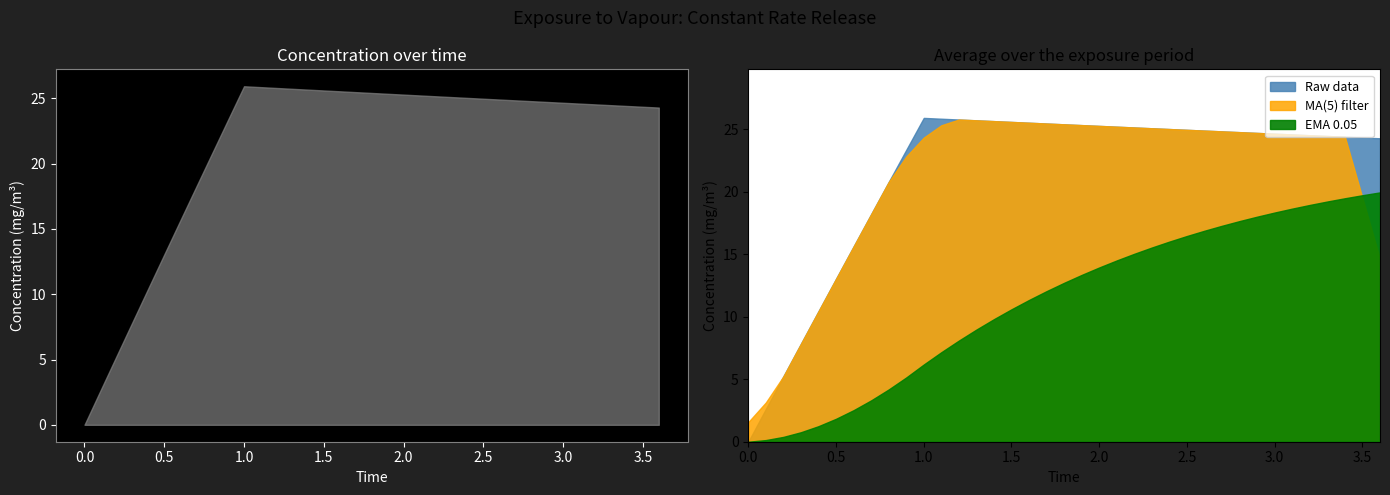

True or false: concentration has more than 2 interior local peaks.

False